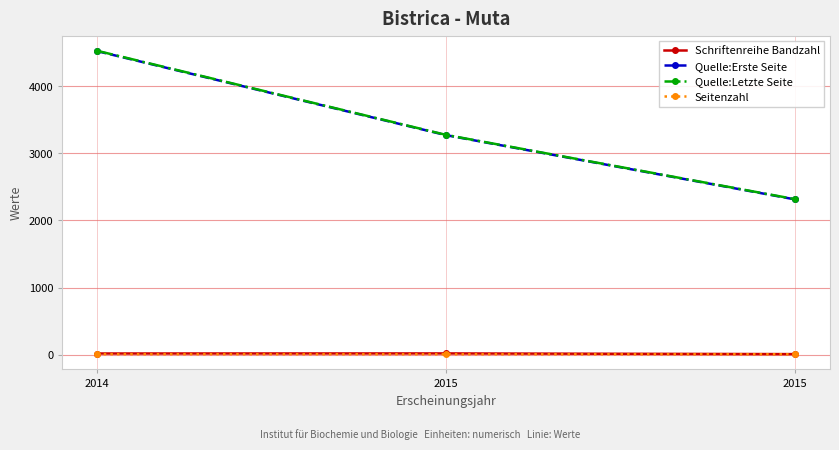

Which category has the lowest value in the Quelle:Erste Seite series?

2015